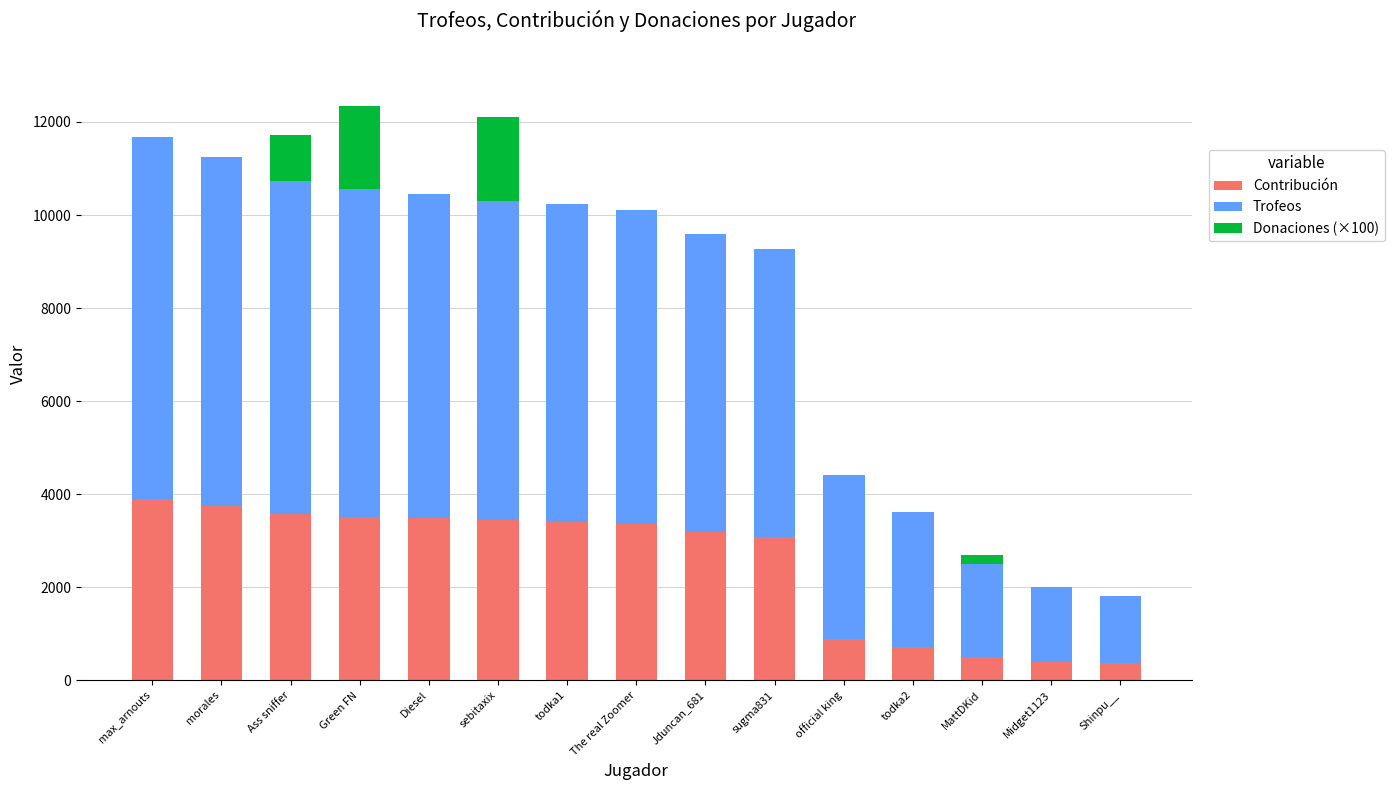

Is it true that Contribución equals 2089 at sebitaxix?

False